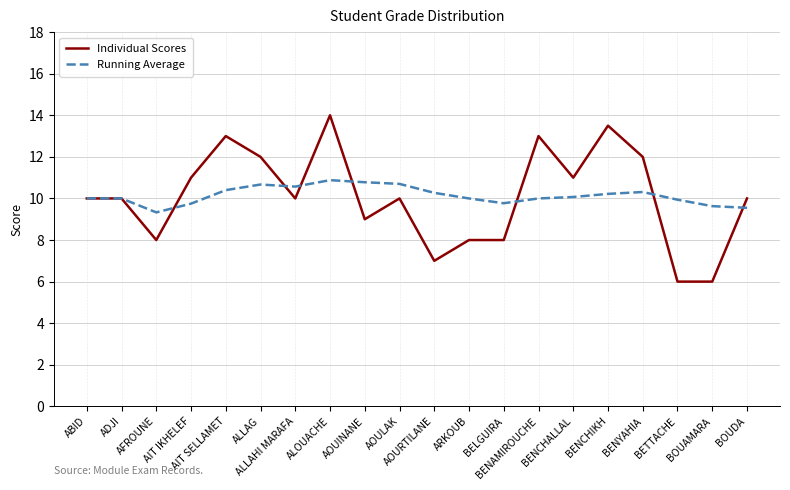

Rank the series by their maximum value, from lowest to highest.

Running Average, Individual Scores